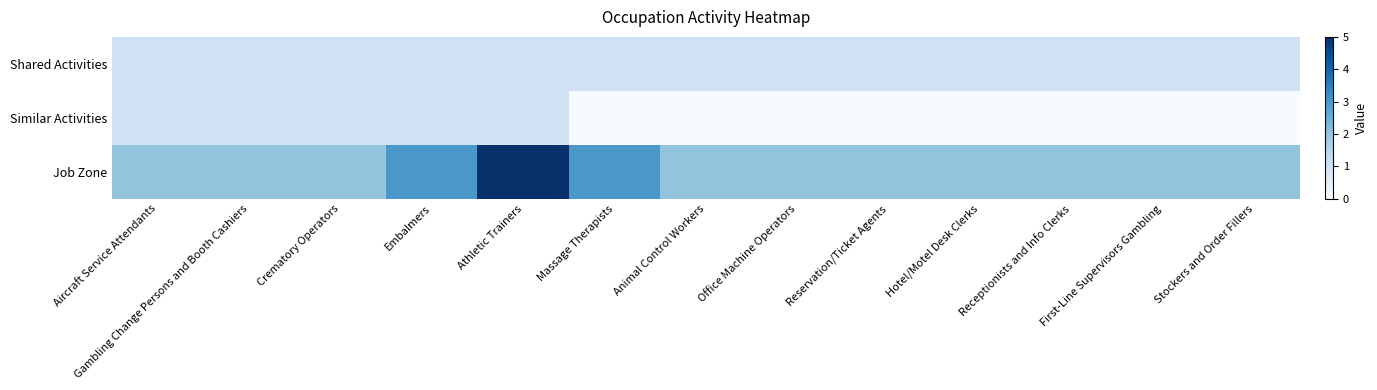

Which series has the largest total across all categories?

Job Zone